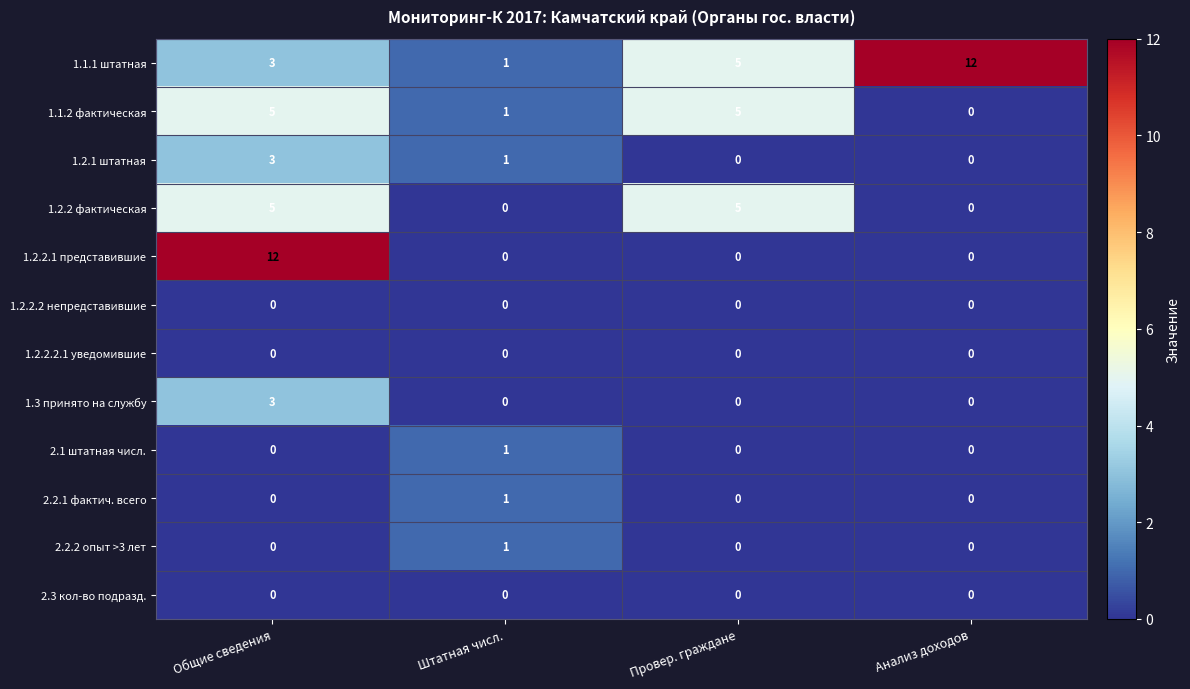

True or false: 2.2.1 фактич. всего has a value of -1 at Провер. граждане.

False